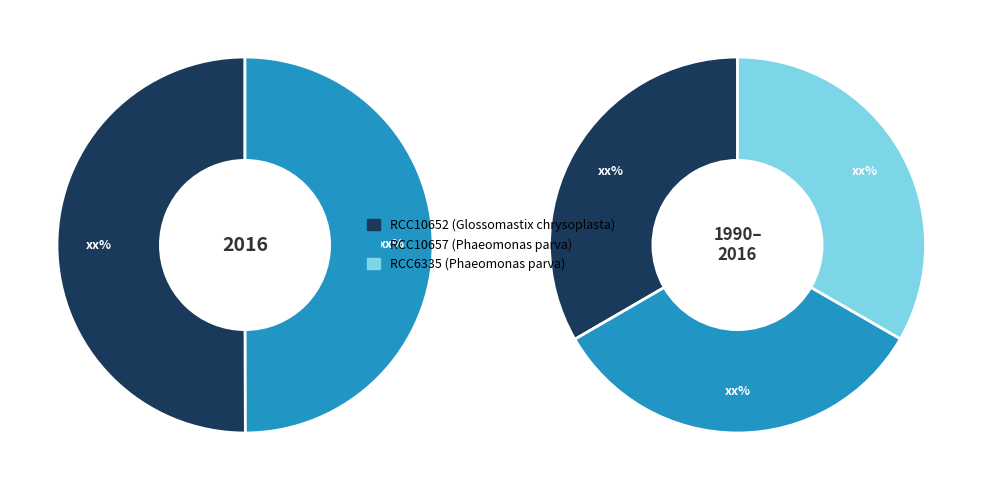

Approximately how many times larger is the value at RCC10657 compared to RCC10652?

1.0